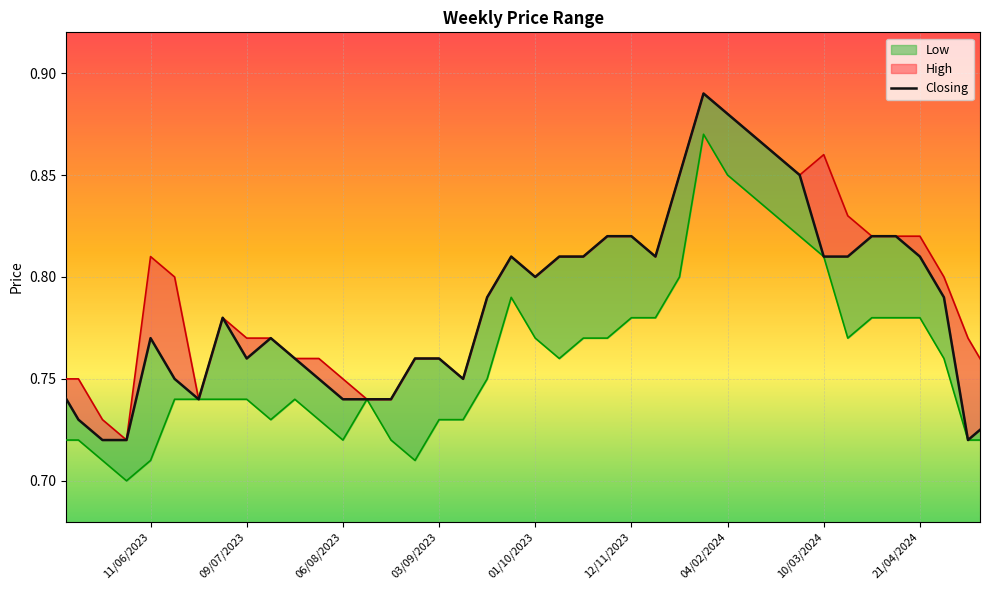

Which series has the widest spread of values?

High